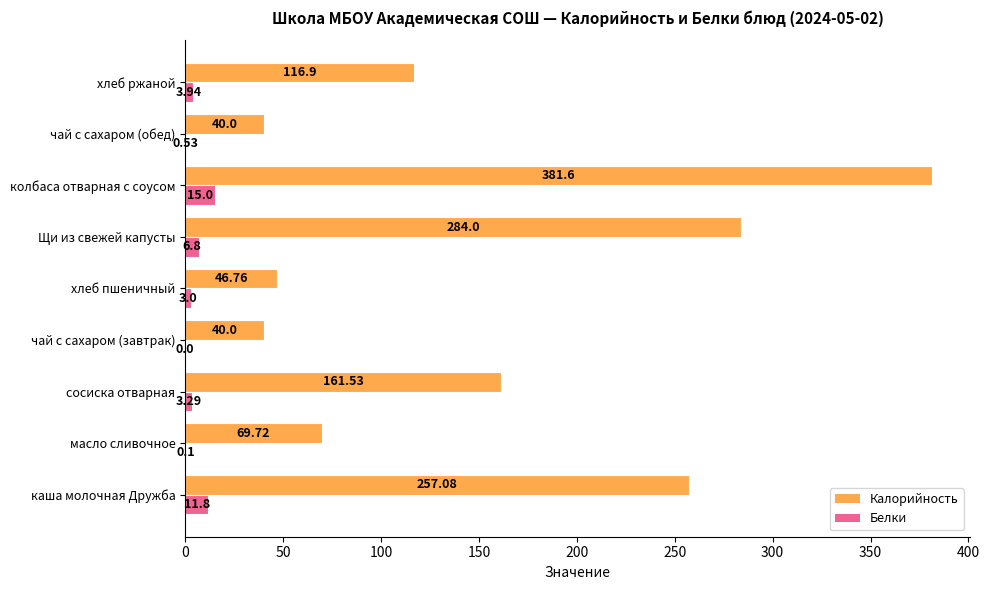

What is the sum of all Калорийность values?

1397.6